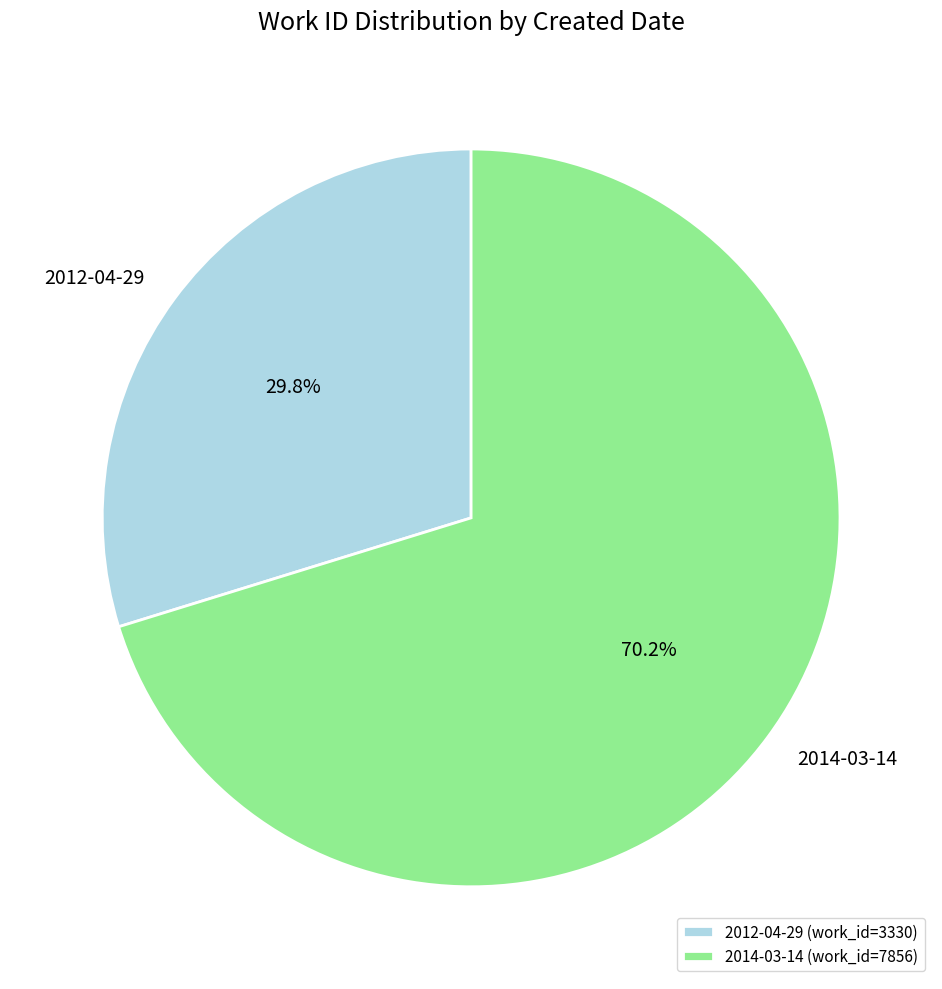

True or false: 2012-04-29 accounts for 30% of the total.

True